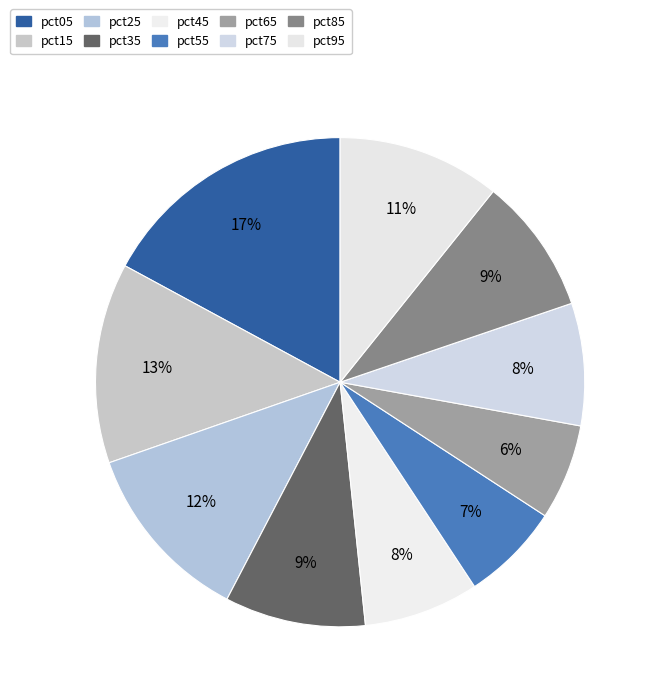

How many slices are in this pie chart?

10